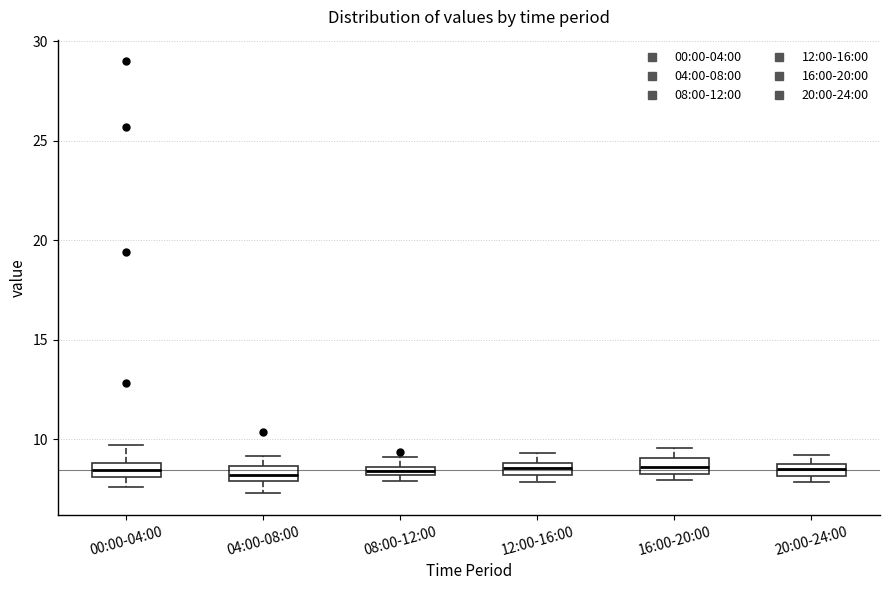

Where does the lower whisker of the box for 04:00-08:00 end on the y-axis? The values are not printed on the chart, so give them approximately, as read against the axis.

7.5